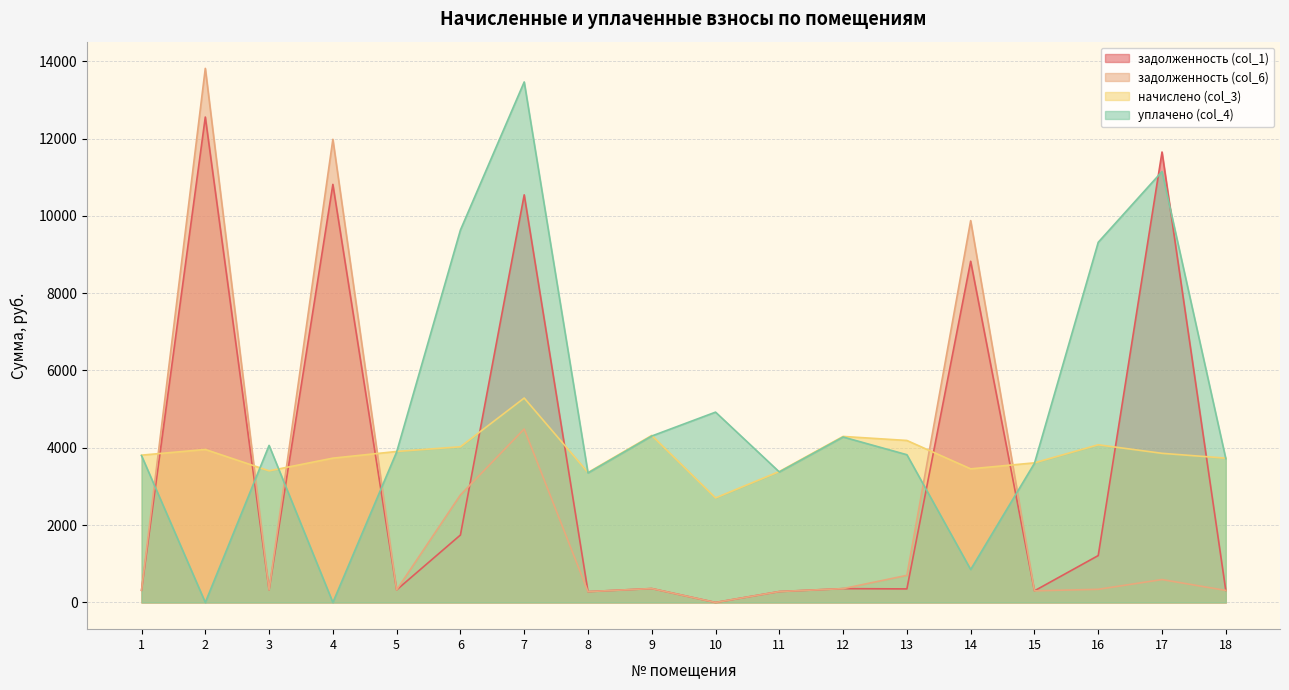

Where do задолженность (col_6) and задолженность (col_1) first cross each other?

1 and 2